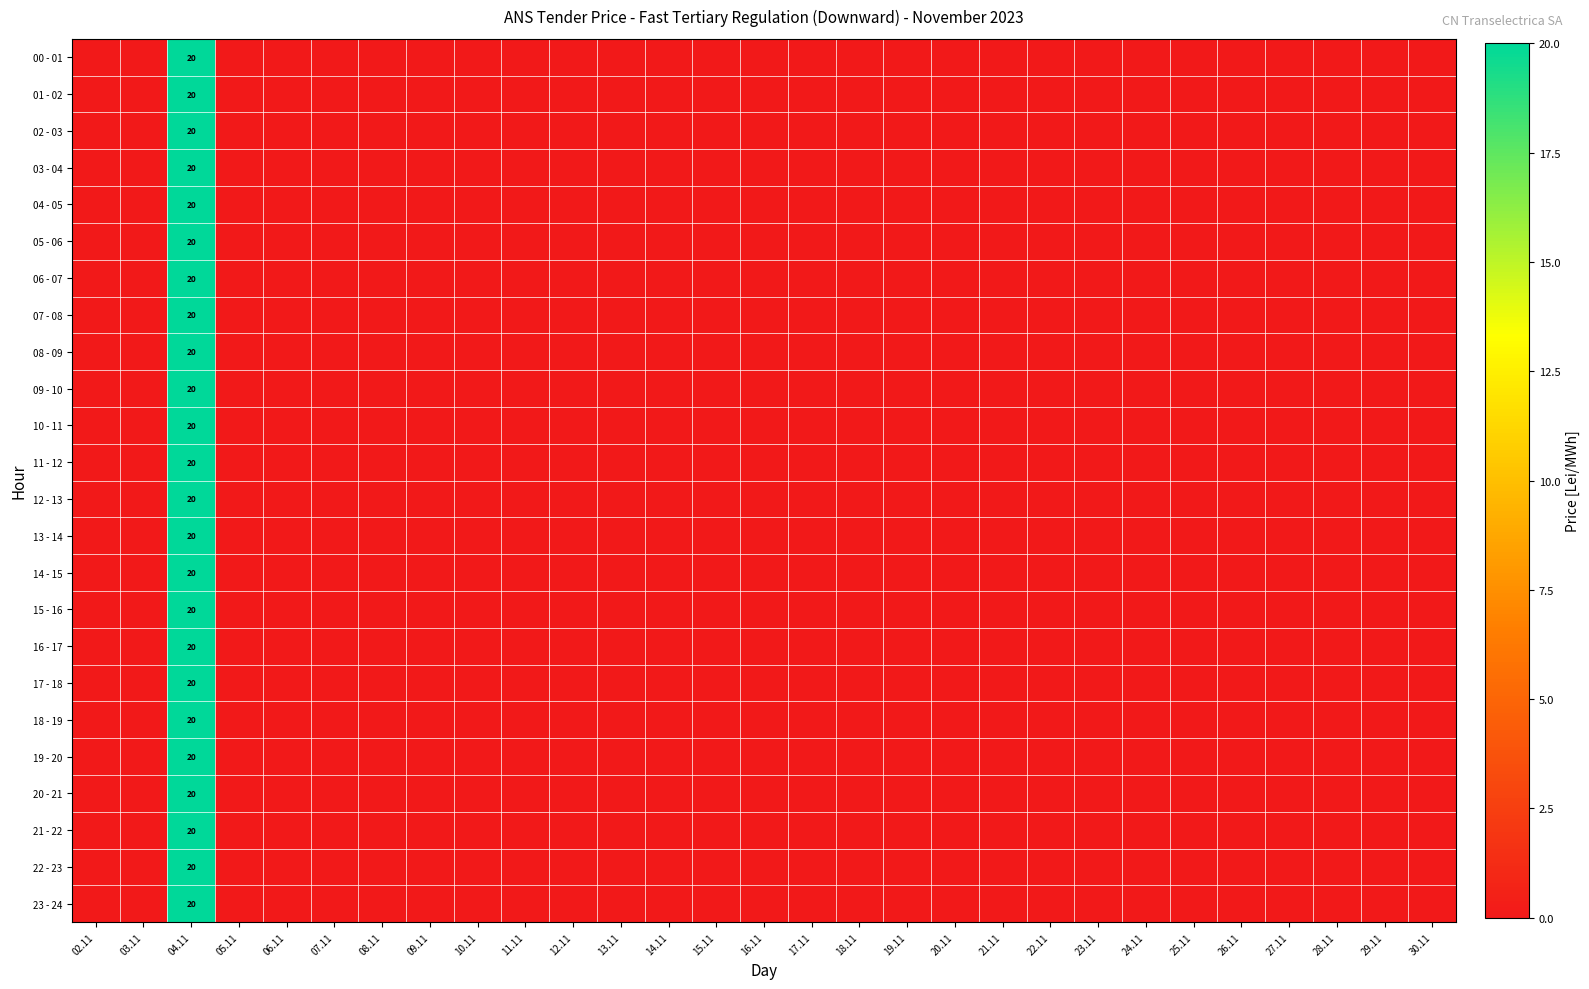

Is it true that 04 - 05 equals 10 at 13.11?

False